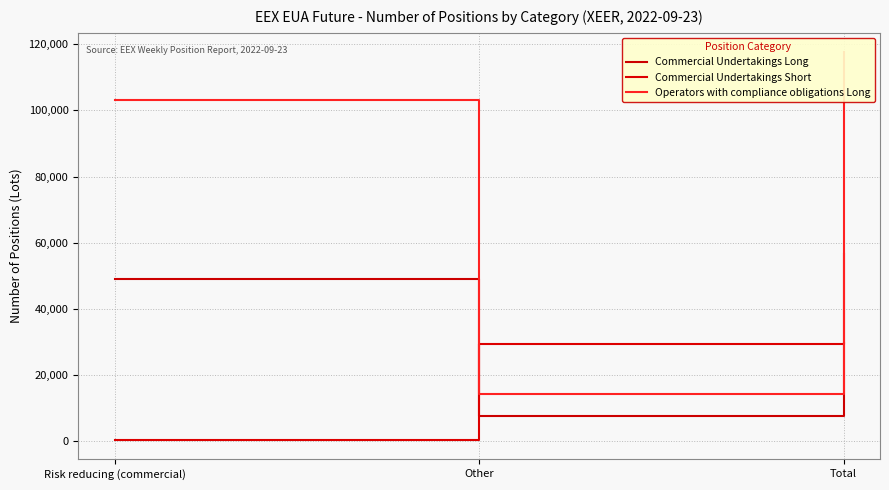

Count the Commercial Undertakings Long values in the range 7629 to 56593.

3